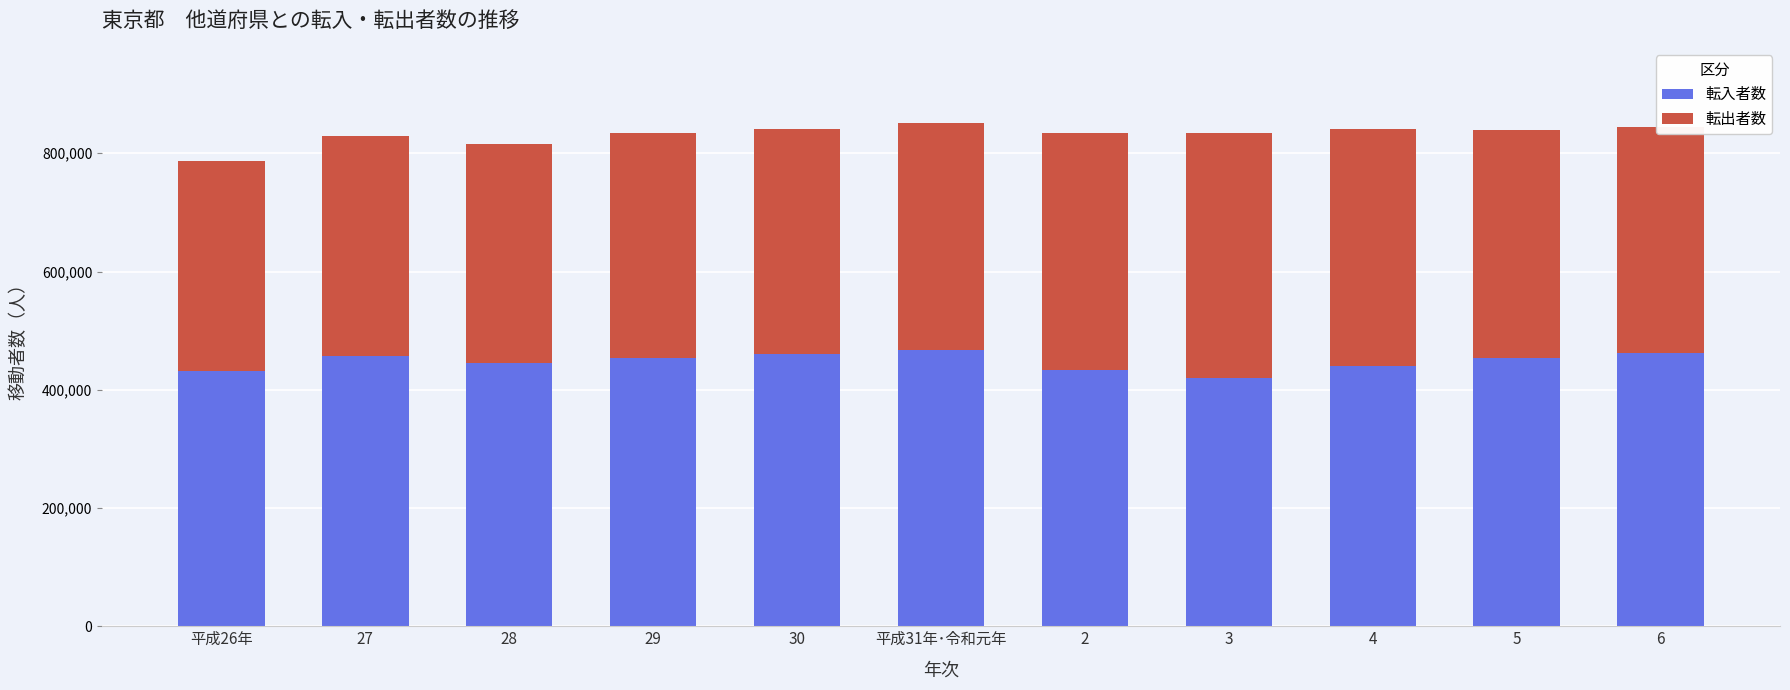

What is the maximum value for 転入者数?

466849